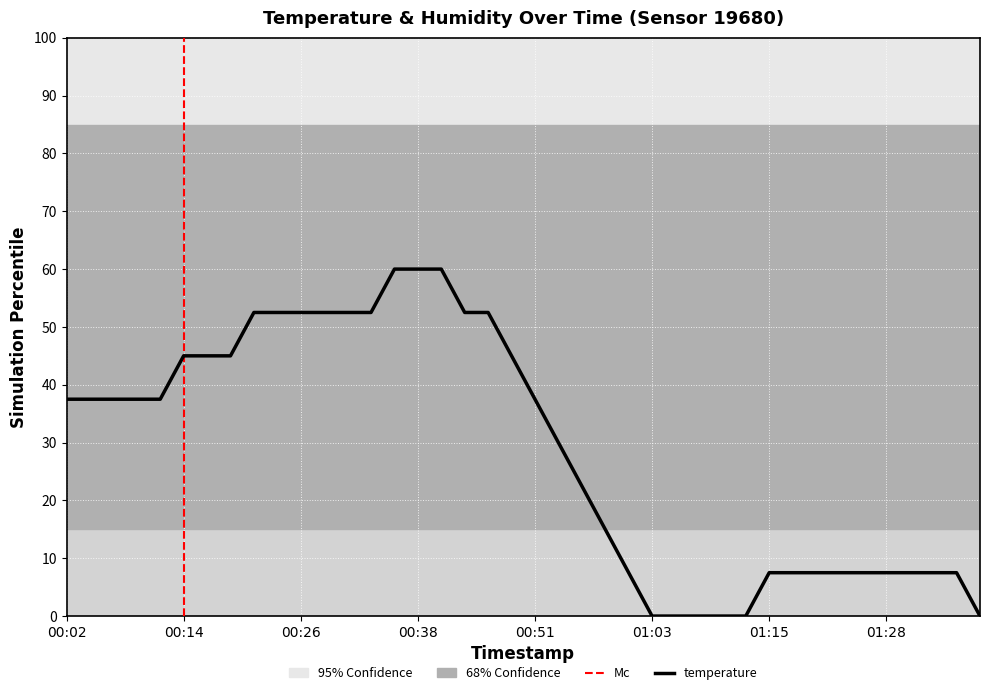

Does the chart have visible grid lines?

Yes